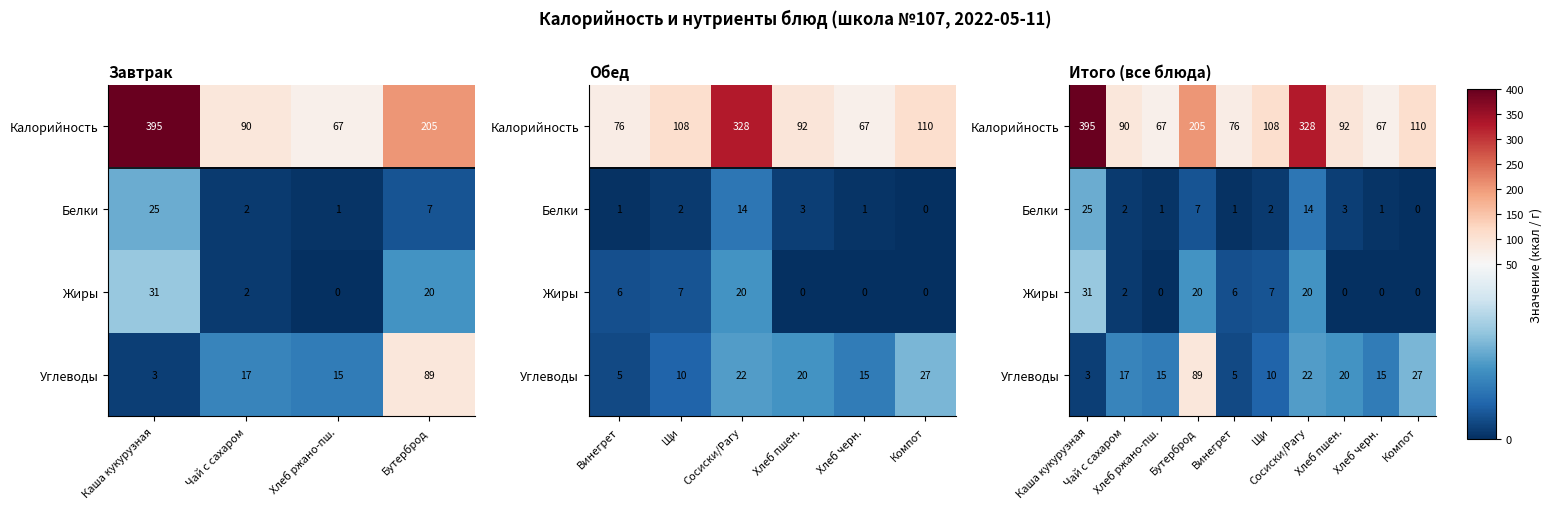

How many series are shown in this chart?

4